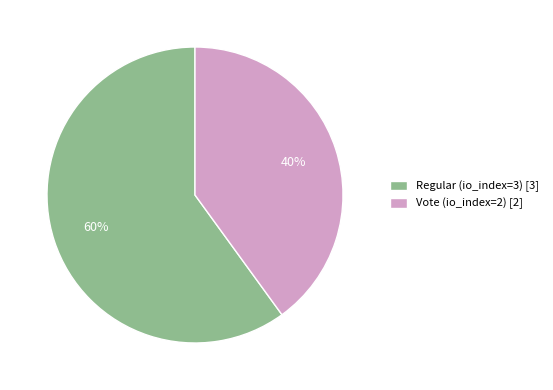

To the nearest percent, what is the difference between the largest and smallest slice percentages?

20%